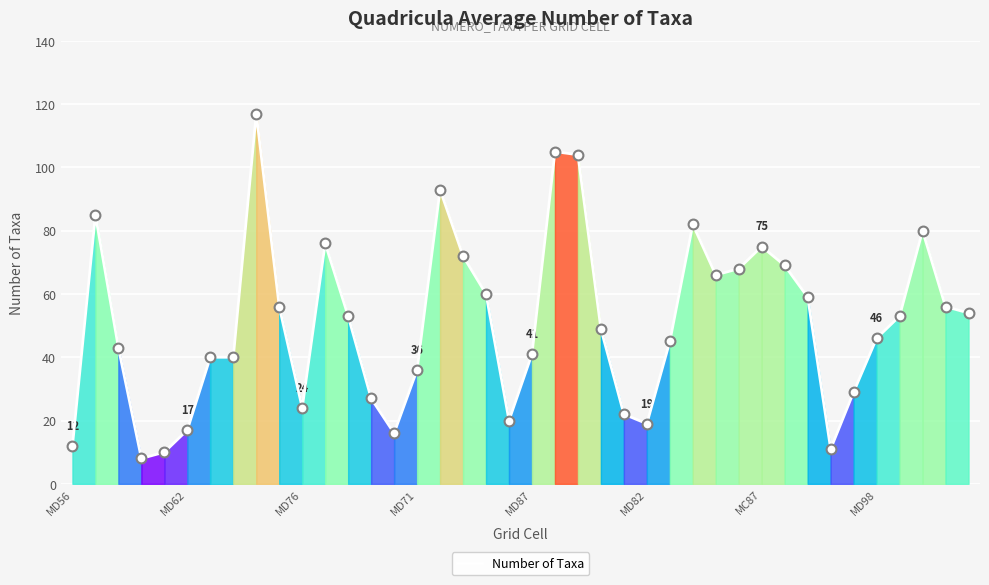

What is the maximum value shown in the chart?

117